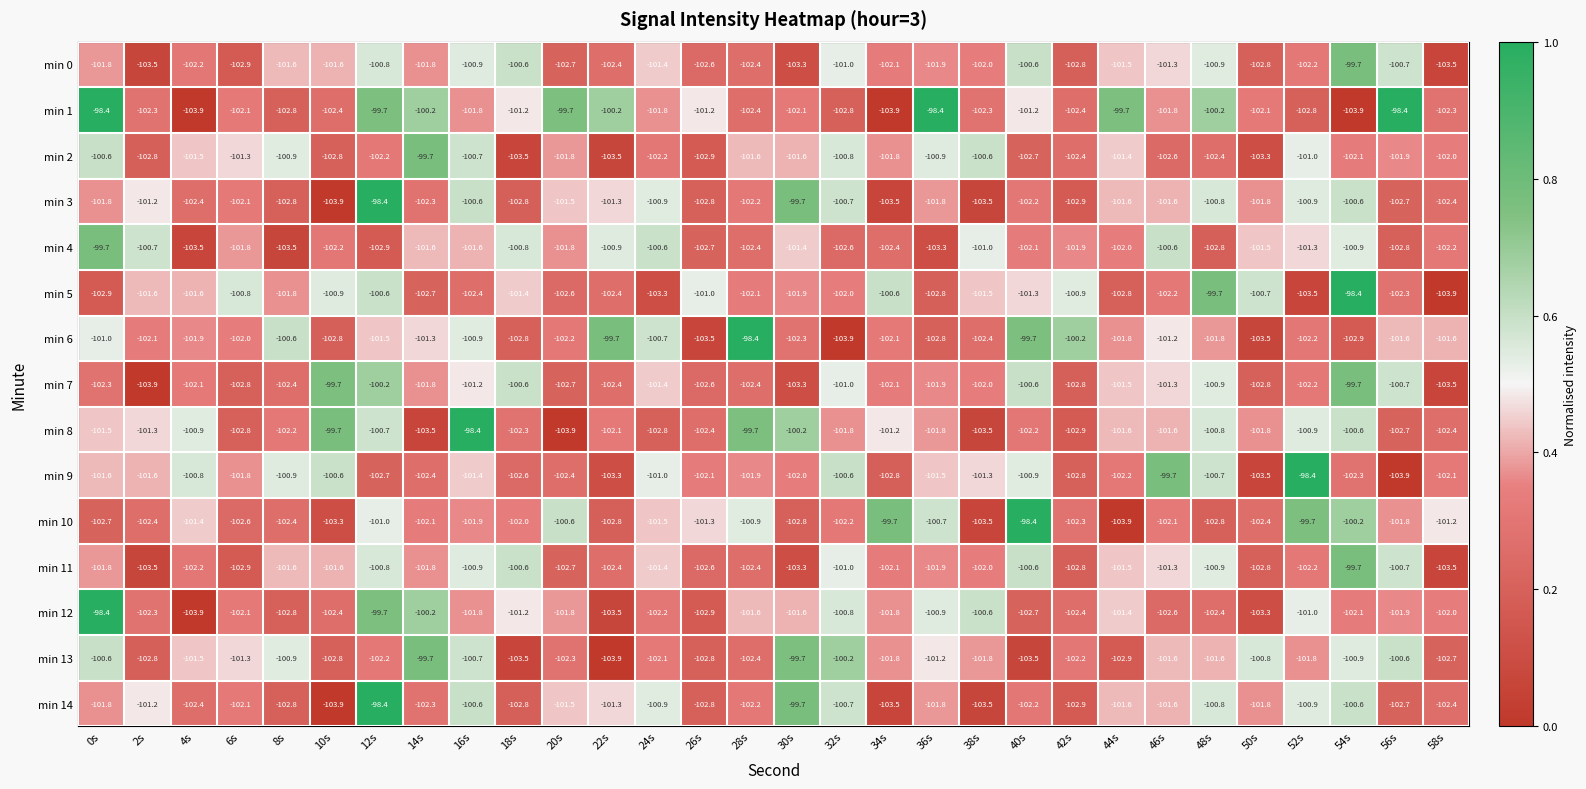

What is the difference between the highest and lowest values at 36s?

4.9